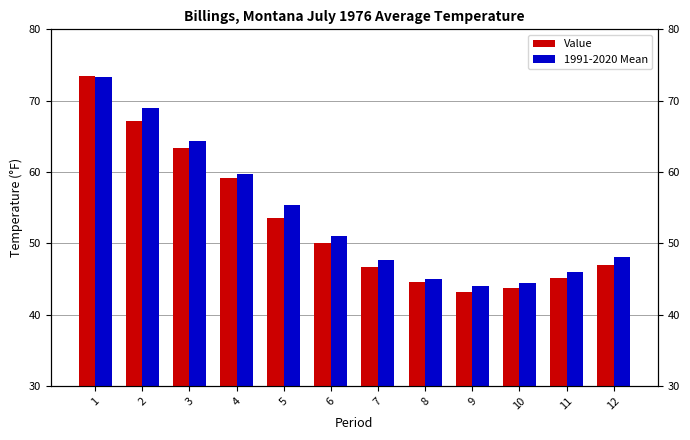

Which series has the largest total across all categories?

1991-2020 Mean